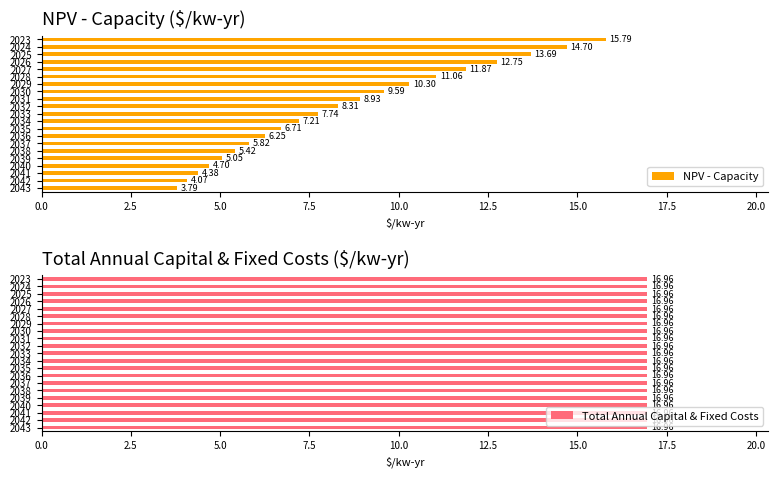

What is the sum of the NPV - Capacity values at 2032 and 2034?

15.5